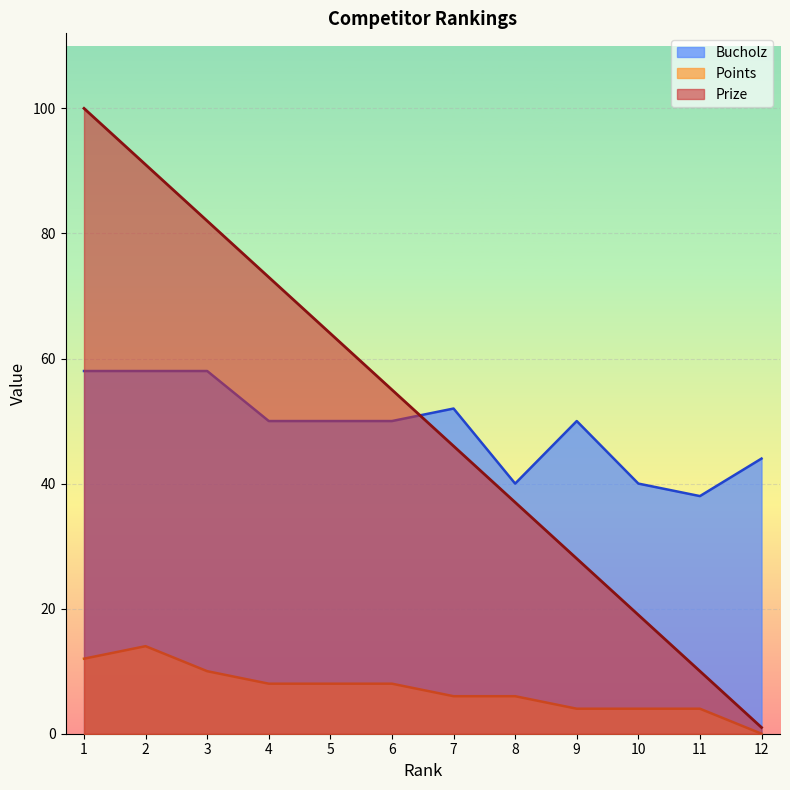

What is the value of the Points point at the 9th from the left?

4